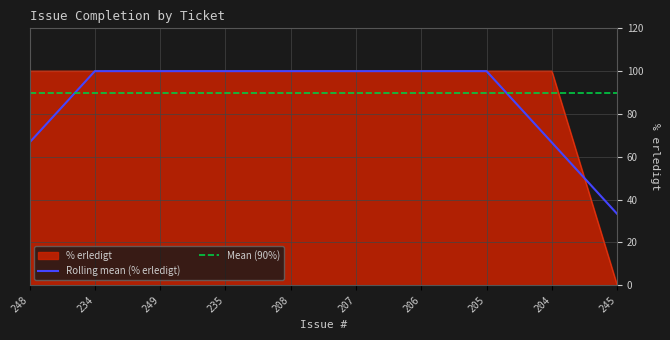

What is the sum of the values at 207 and 205?

200